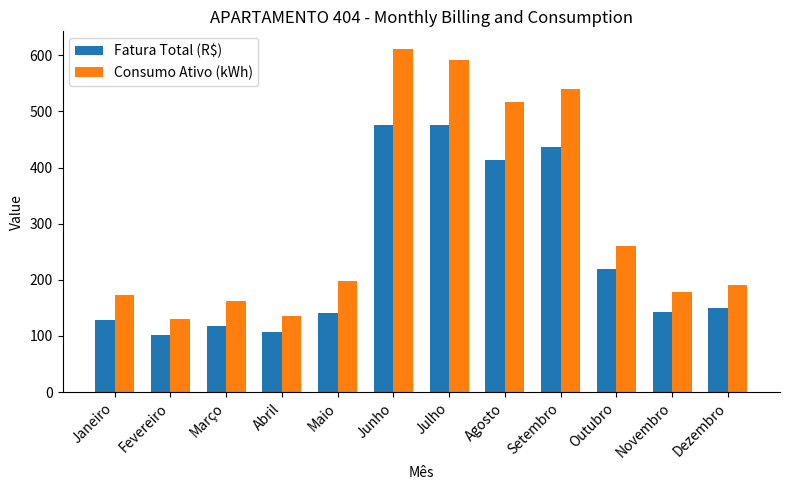

At which label does Fatura Total (R$) first exceed 150?

Junho